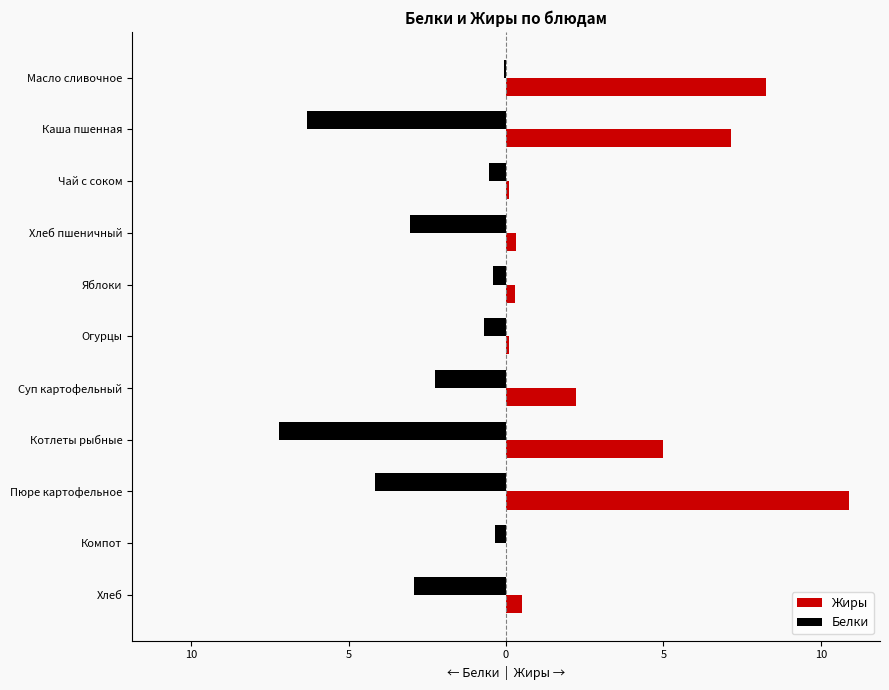

What are all the series names shown in the legend?

Жиры, Белки